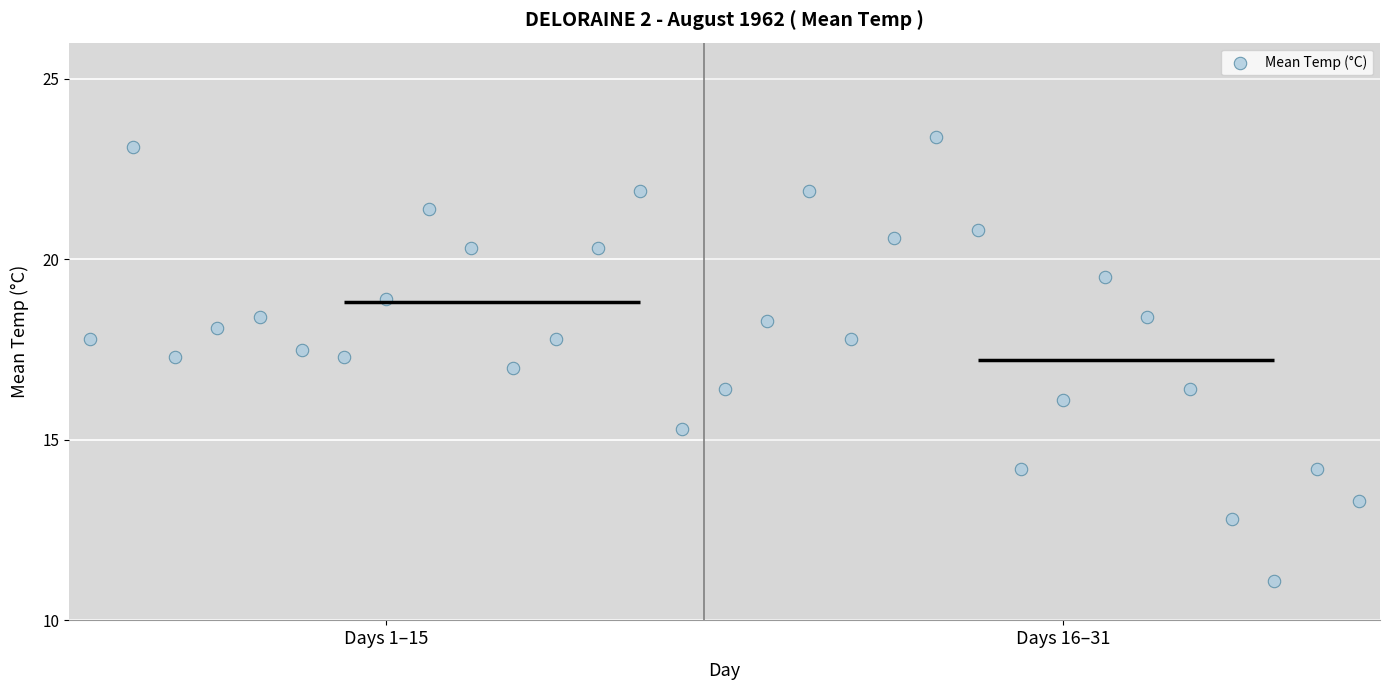

What is the range of Y values (max minus min)?

12.3